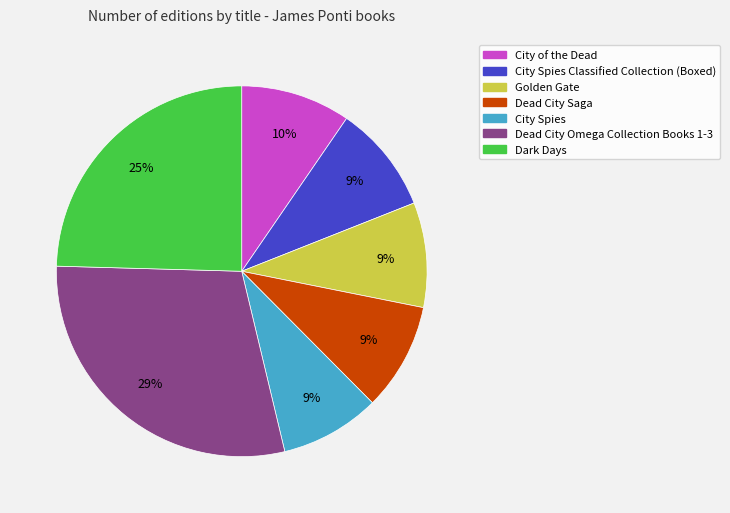

Is there a majority slice in this chart?

No